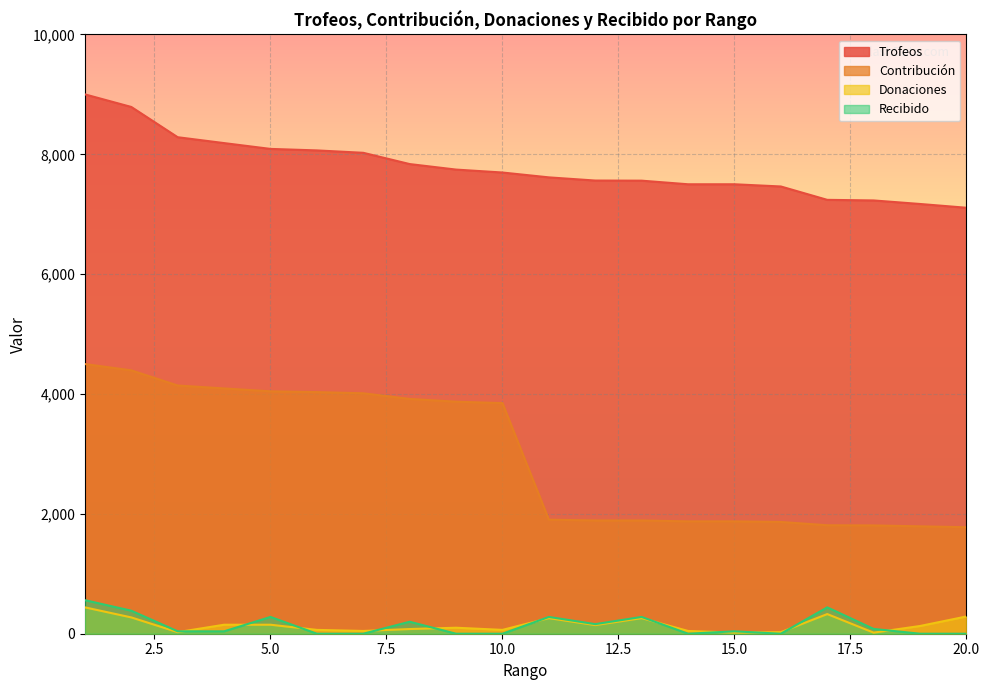

True or false: Contribución and Donaciones intersect in this chart.

False